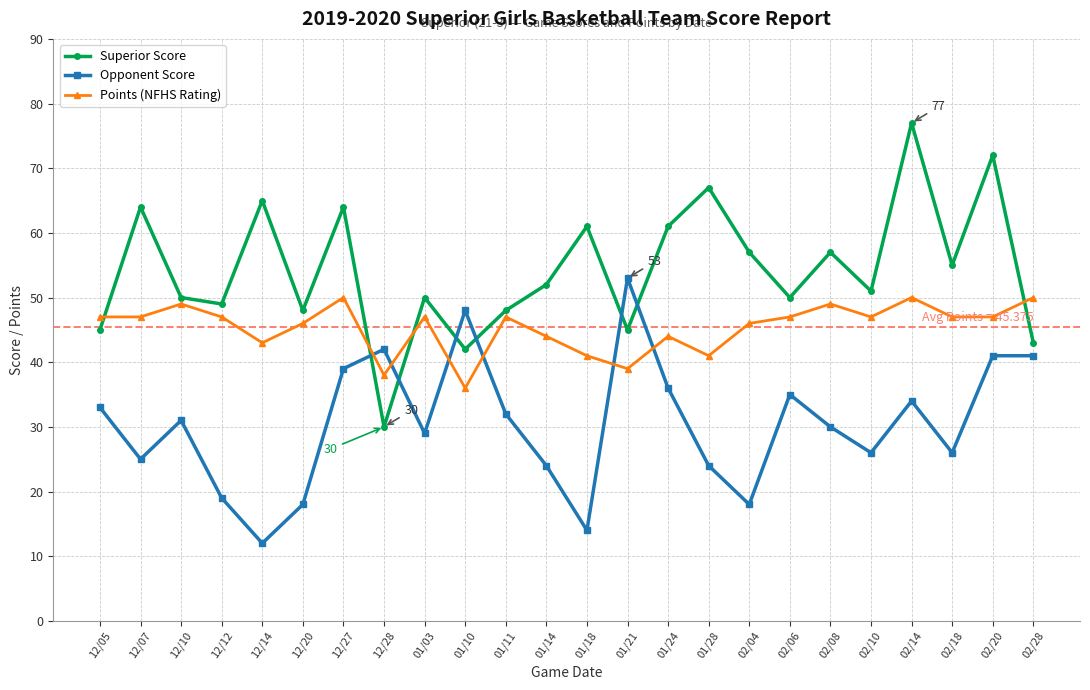

Where is Opponent Score nearest to the value 32?

01/11